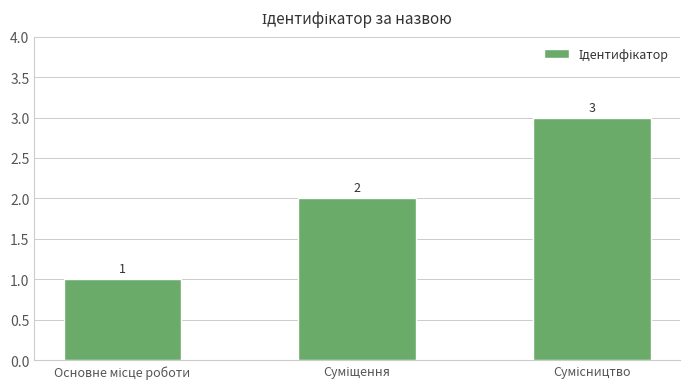

Count the values in the range 1 to 3.

3